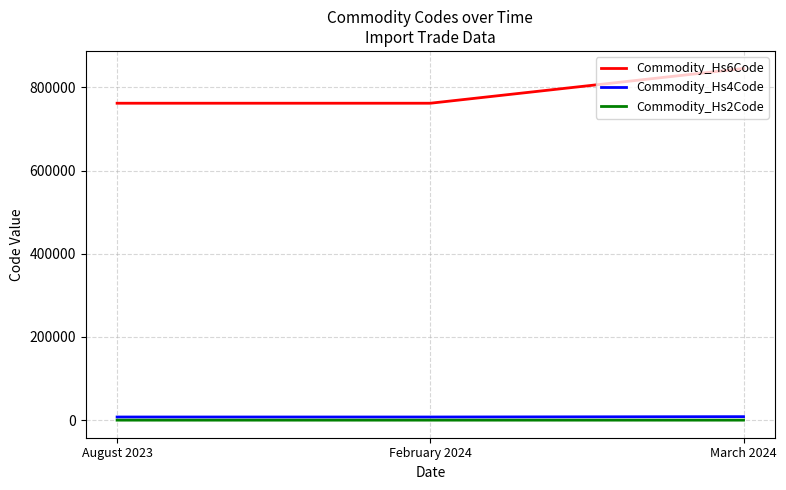

List the series in order of their peak value, lowest first.

Commodity_Hs2Code, Commodity_Hs4Code, Commodity_Hs6Code